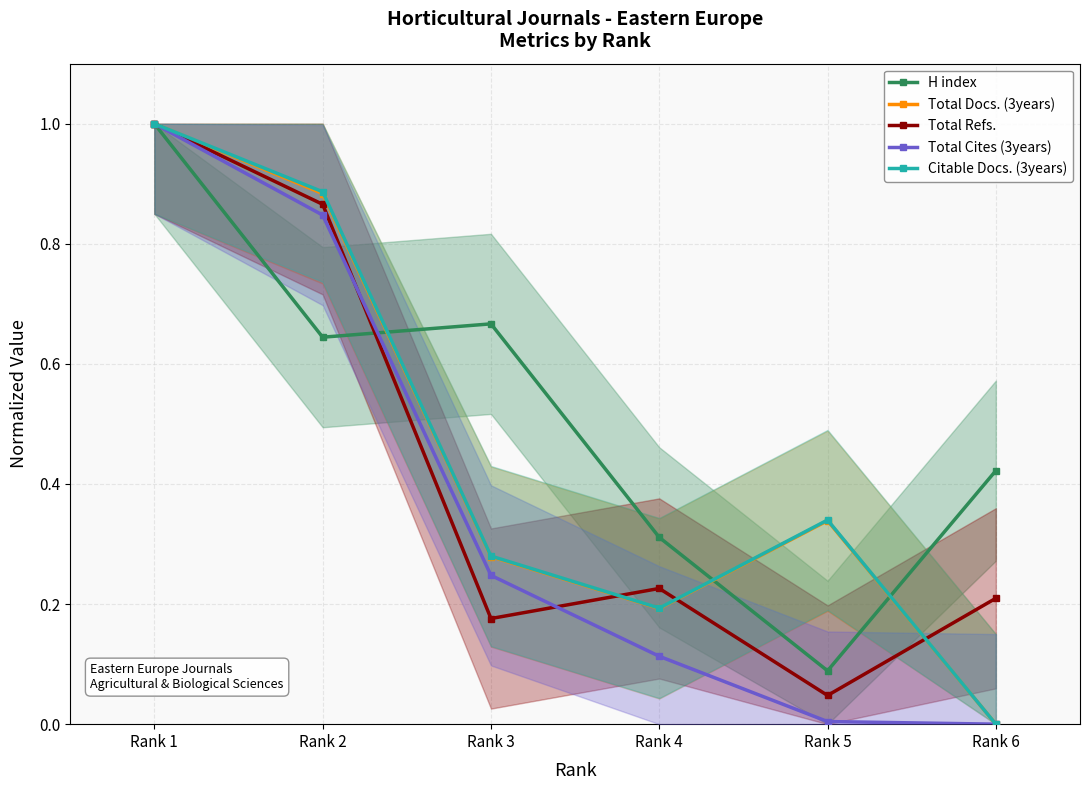

What is the maximum value shown in the chart?

1.0